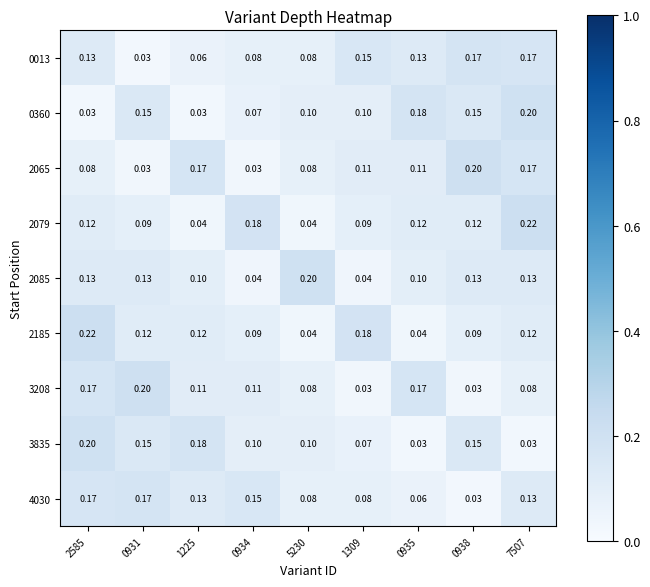

How many distinct data groups are displayed?

9